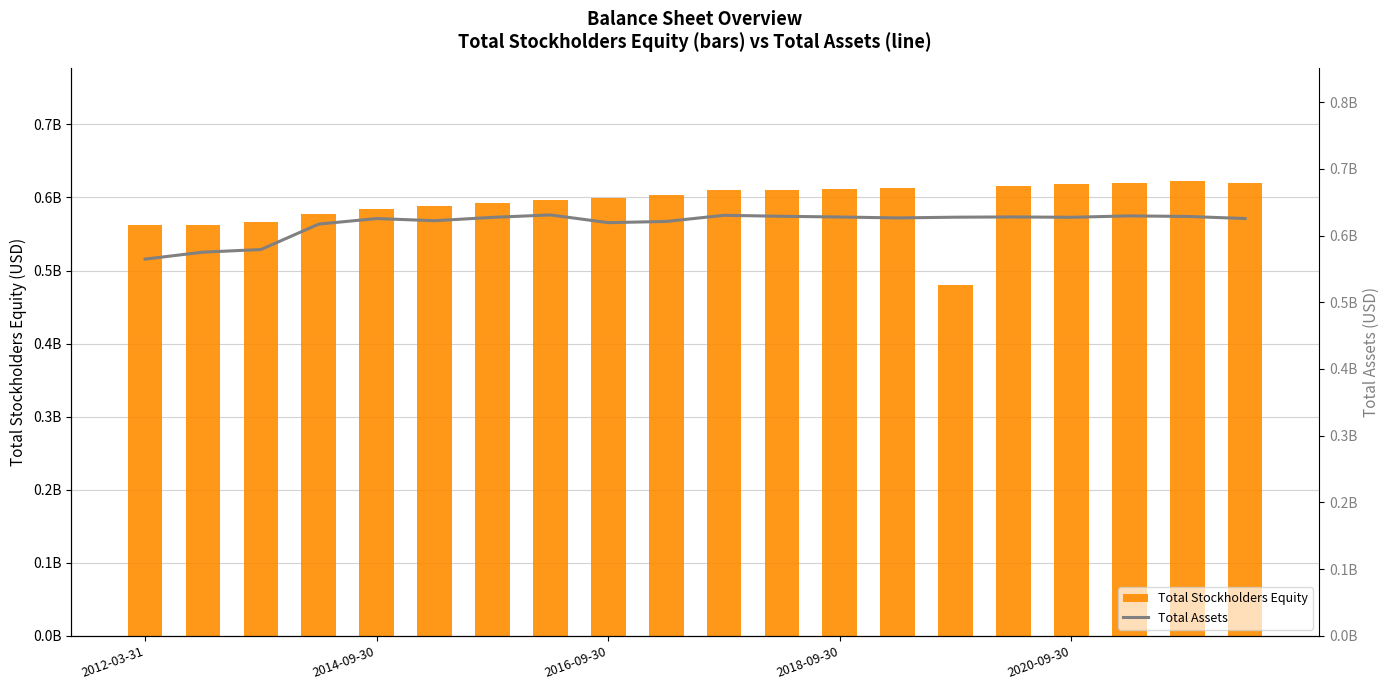

How many values in the Total Assets series are below 627195000?

10